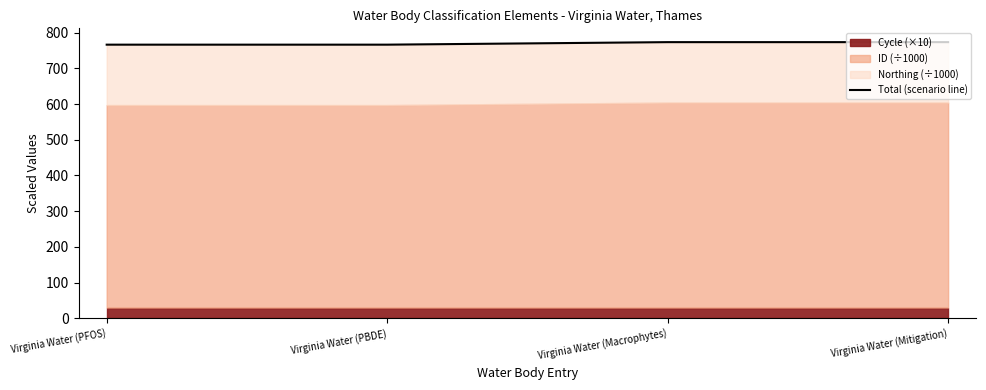

What is the value of the 3rd point from the left?

773.2